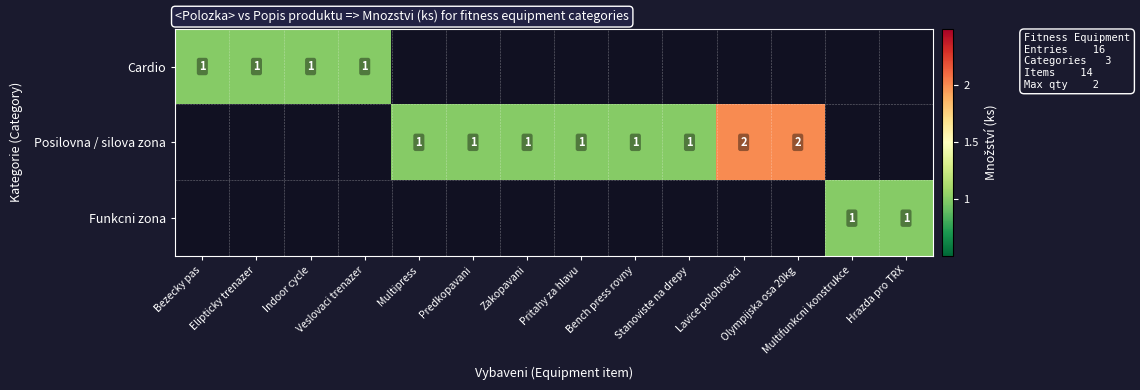

Rank the series by their average value, from highest to lowest.

Cardio, Posilovna / silova zona, Funkcni zona